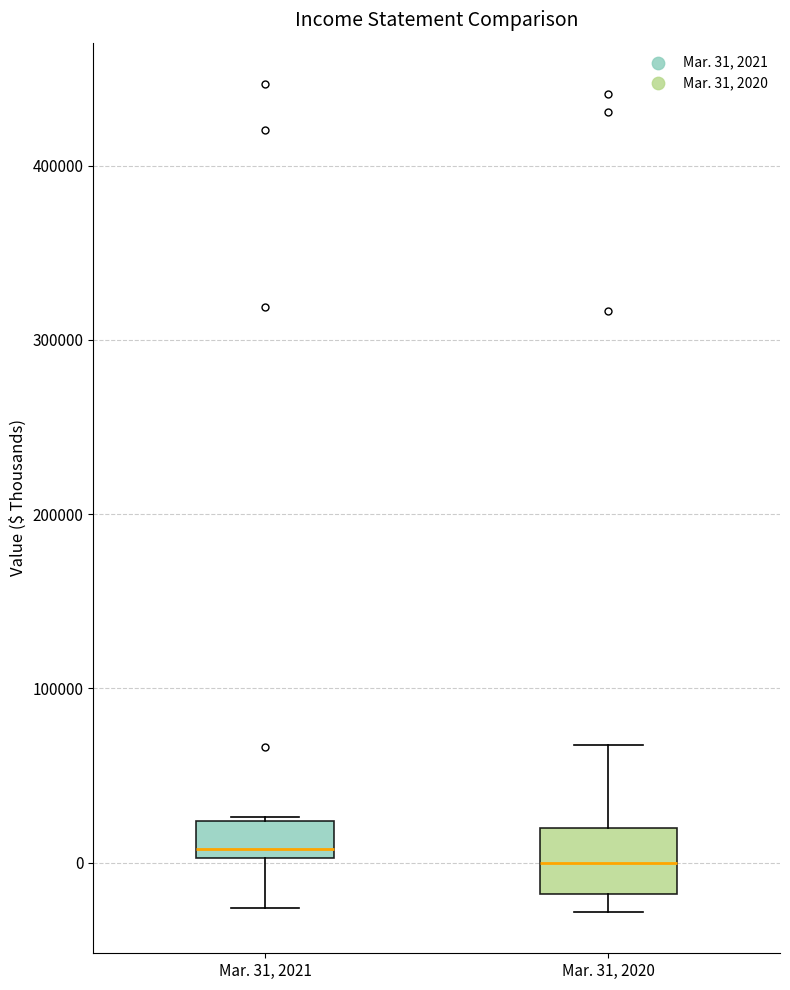

Reading left to right, read every box against the y-axis: the position of its median line, the range the box covers, and the ends of its whiskers. The values are not printed on the chart, so give them approximately, as read against the axis.

Mar. 31, 2021: median 10000, box 0 to 20000, whiskers -30000 to 30000
Mar. 31, 2020: median 0, box -20000 to 20000, whiskers -30000 to 70000